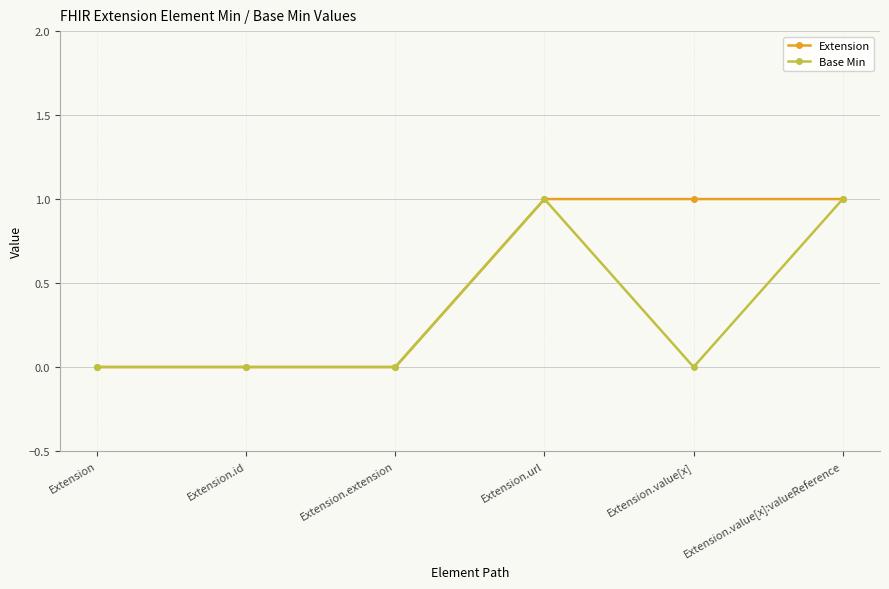

What is the label of the 2nd point from the left?

Extension.id